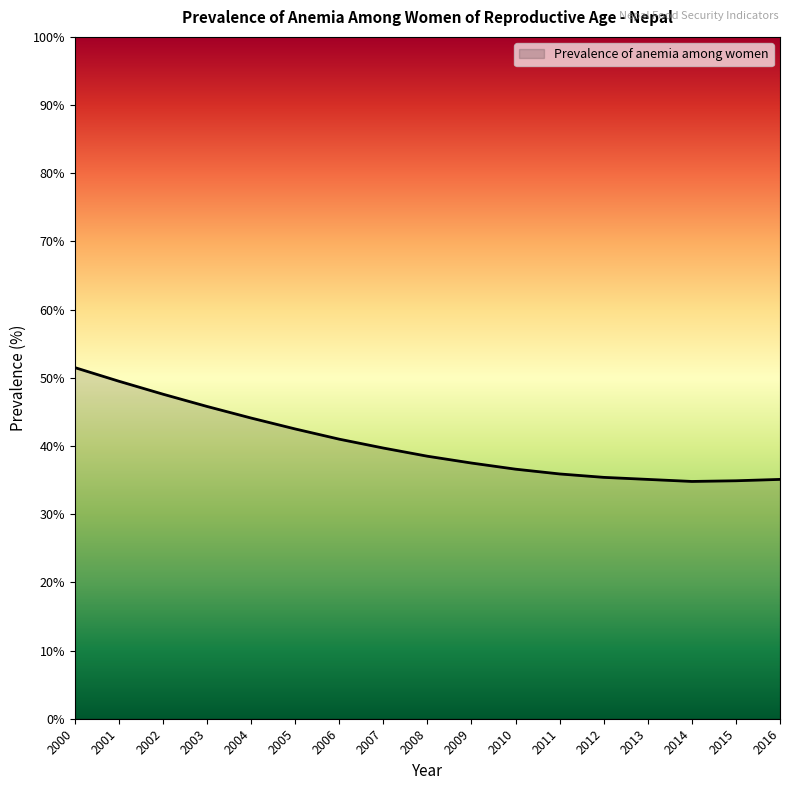

Count the number of data series in this chart.

1